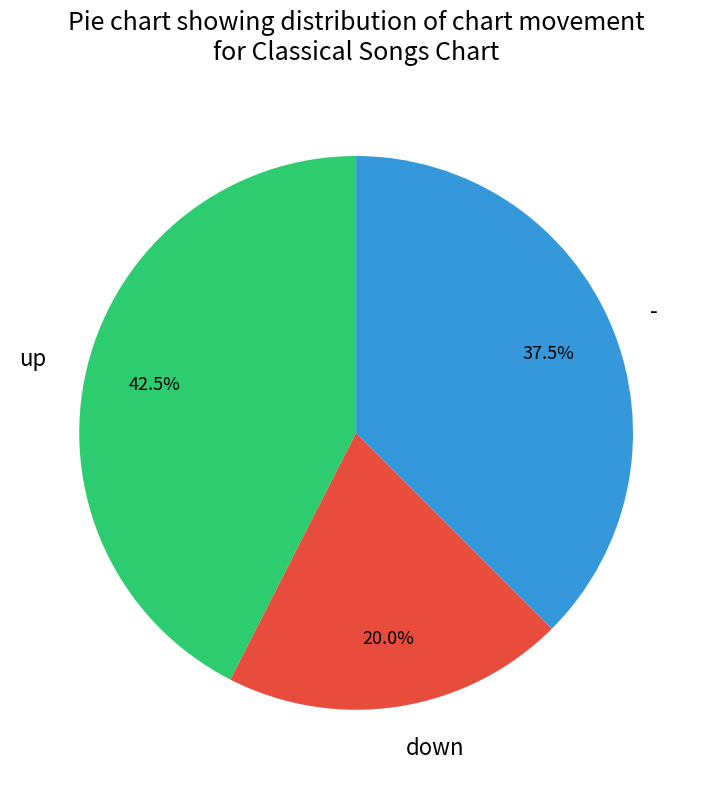

Which has a higher value, - or up?

up